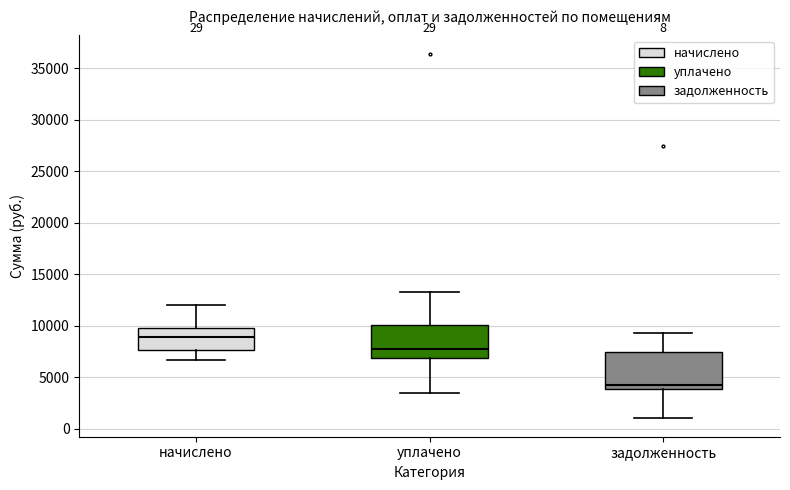

Which box has the highest median line?

начислено